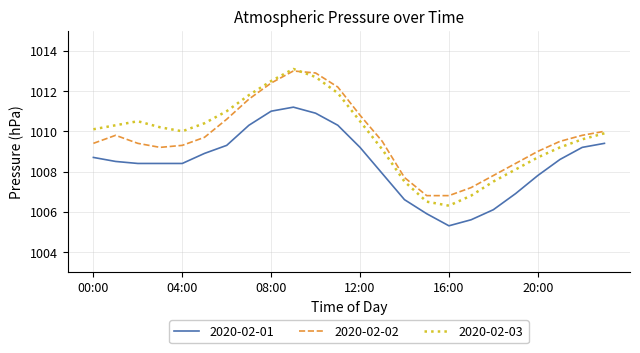

What is the maximum value for 2020-02-03?

1013.1